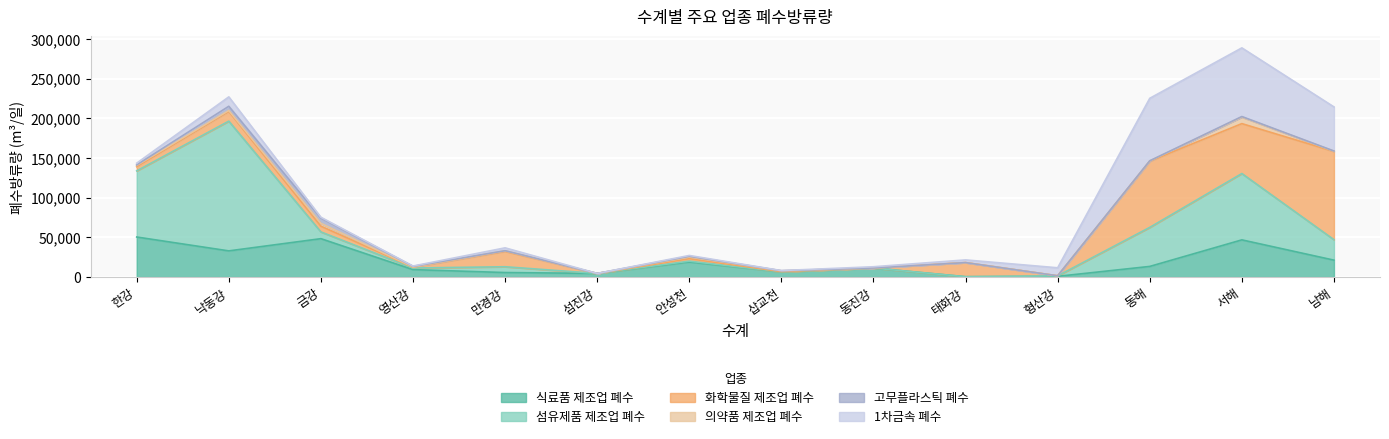

How many data points does each series have?

14